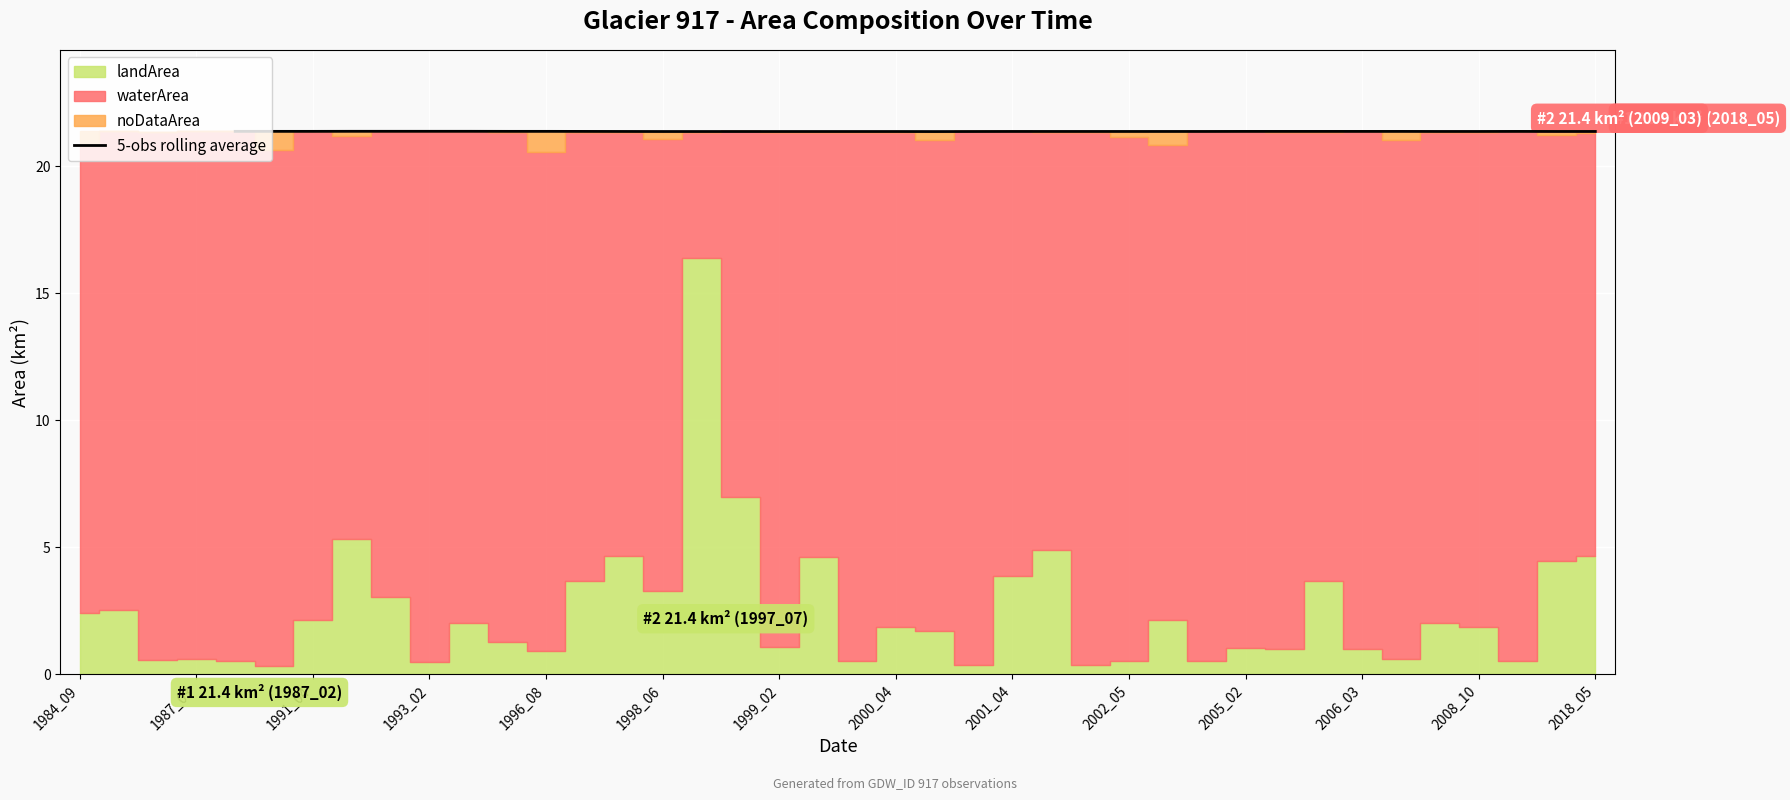

The 5-obs rolling average series shows 21.4 at 2002_05. True or false?

True